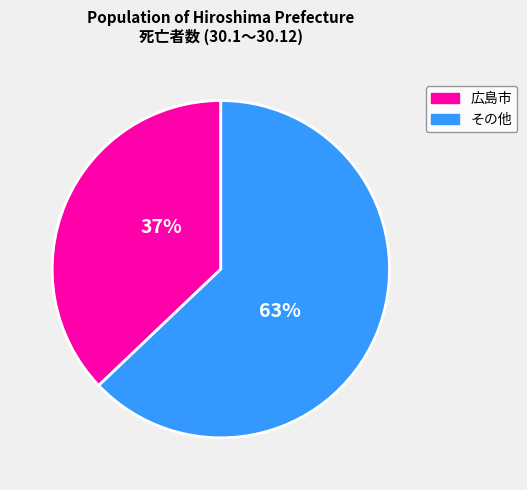

To the nearest percent, what is the difference between the largest and smallest slice percentages?

26%